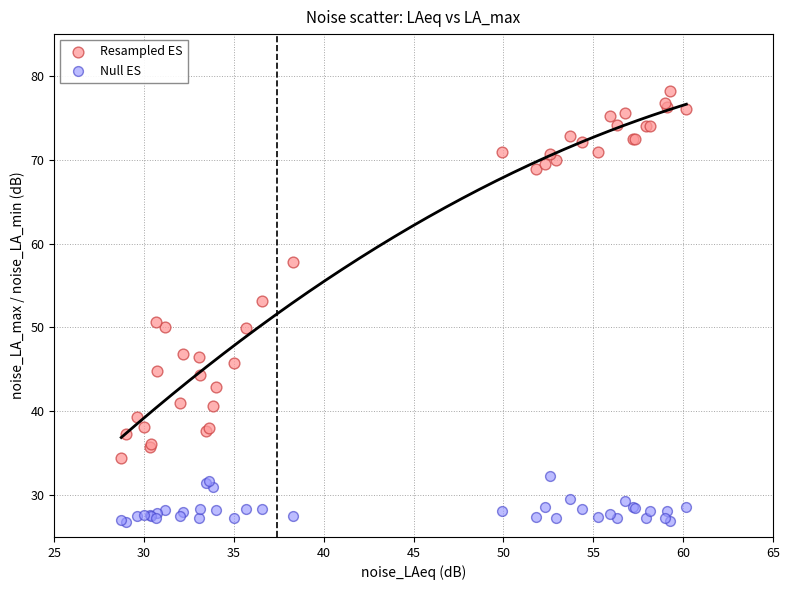

In the Resampled ES series, what Y value is closest to 56?

57.8